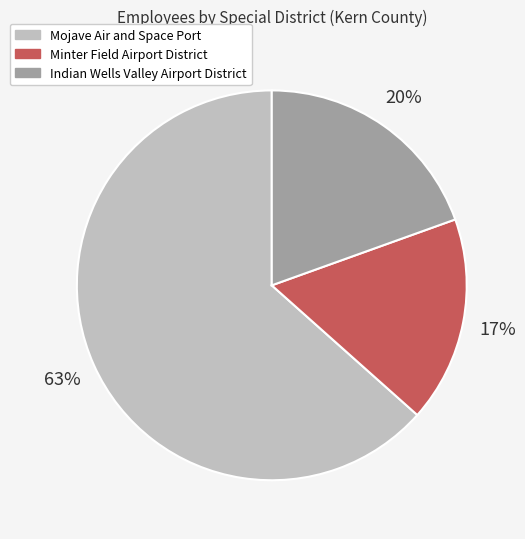

The Mojave Air and Space Port slice represents 63% of the pie. True or false?

True